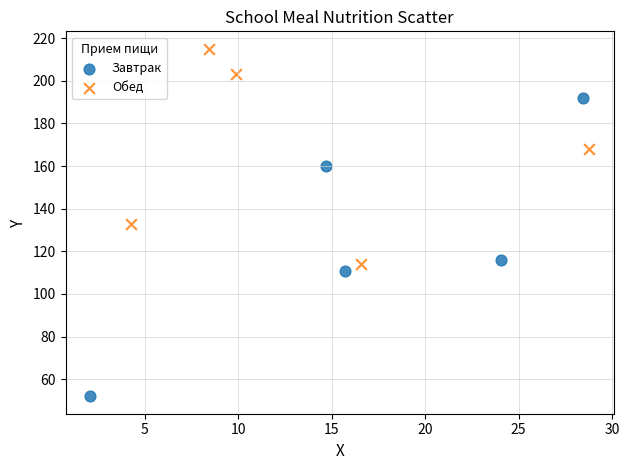

Which series reaches the maximum Y coordinate?

Обед